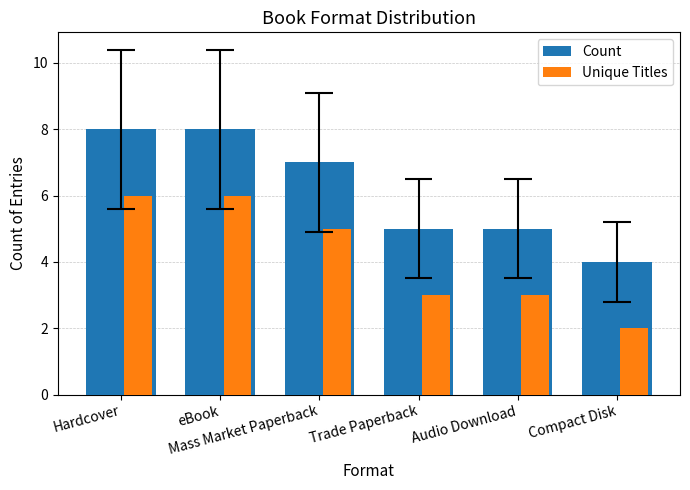

At which label does Count first exceed 7?

Hardcover